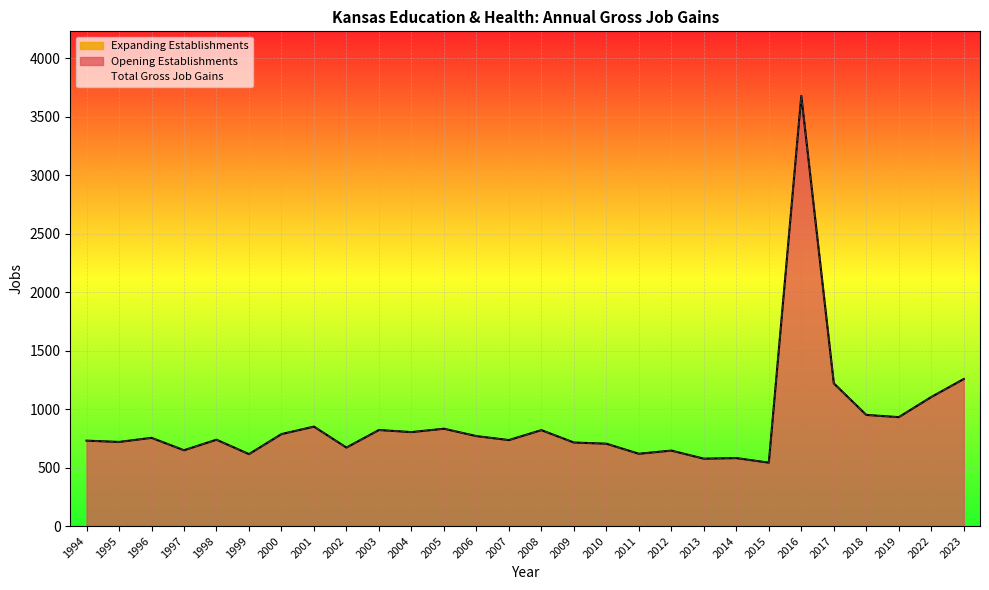

Reading right to left, list all the values displayed in this chart.

Total Gross Job Gains: 1257	1103	931	950	1220	3677	542	581	576	645	618	704	714	820	735	769	832	803	821	671	850	786	615	738	648	754	719	730
Opening Establishments: 1257	1103	931	950	1220	3677	542	581	576	645	618	704	714	820	735	769	832	803	821	671	850	786	615	738	648	754	719	730